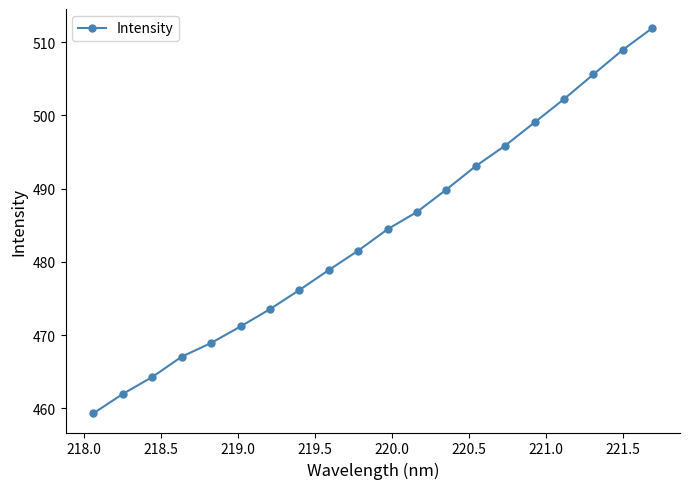

True or false: the data has more than 2 interior local peaks.

False